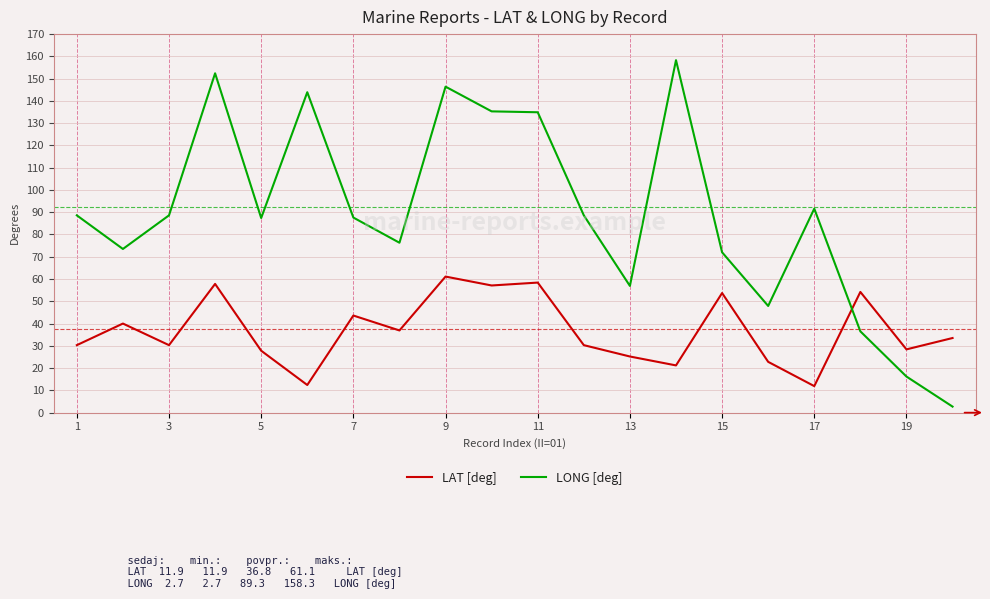

True or false: LAT [deg] and LONG [deg] intersect in this chart.

True